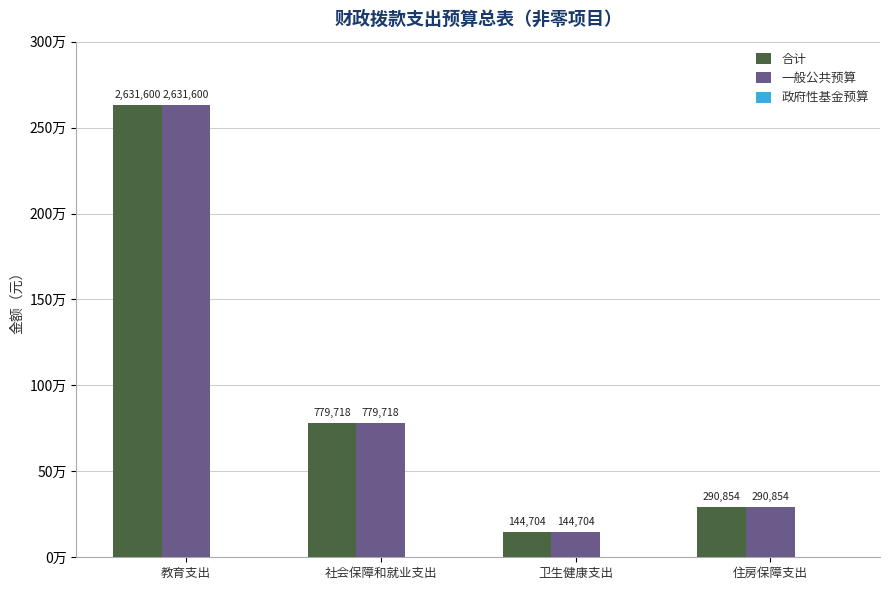

What is the sum of all 一般公共预算 values?

3846875.6